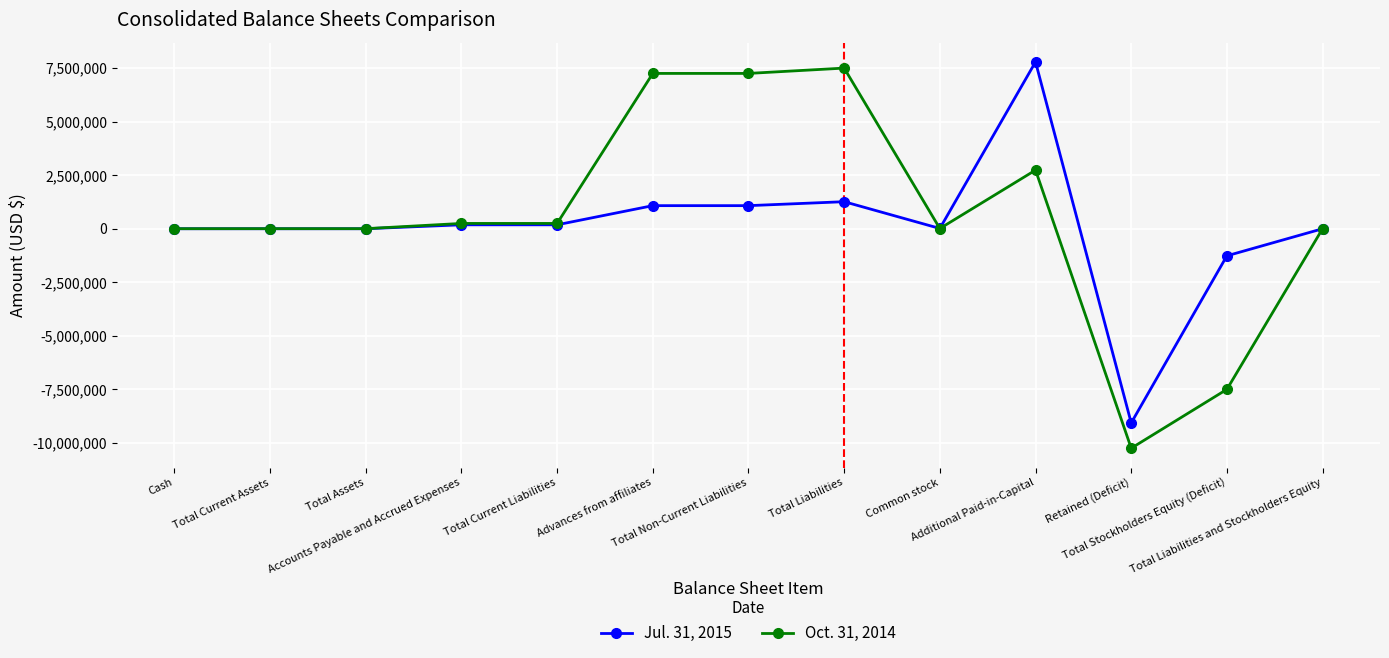

How many lines are shown in the chart?

2